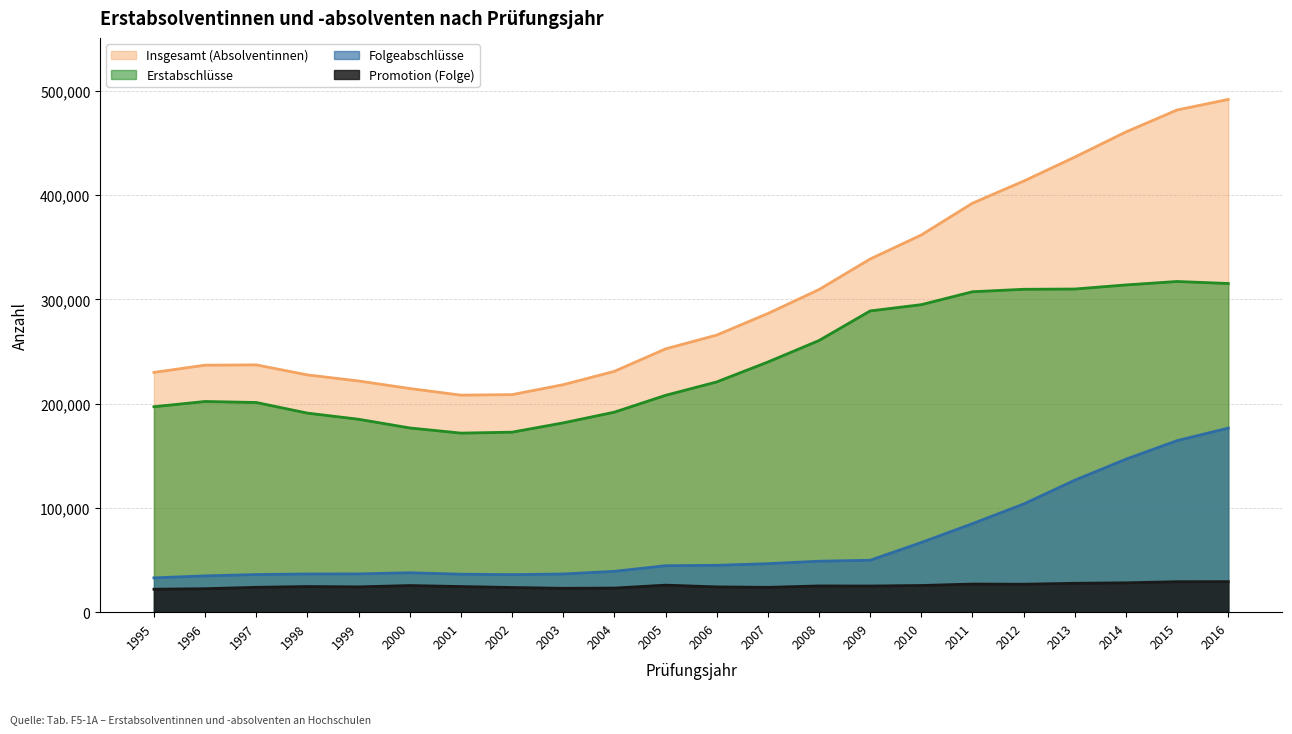

Reading left to right, what are all the values shown in this chart?

Insgesamt (Absolventinnen): 229920	236848	237144	227525	221696	214473	208123	208606	218146	230940	252482	265704	286391	309364	338656	361697	392171	413338	436420	460503	481588	491678
Folgeabschlüsse: 32905	34806	36071	36639	36695	37819	36409	36000	36618	39155	44546	44922	46514	48866	49781	66816	84900	103717	126550	146707	164486	176510
Erstabschlüsse: 197015	202042	201073	190886	185001	176654	171714	172606	181528	191785	207936	220782	239877	260498	288875	294881	307271	309621	309870	313796	317102	315168
Promotion (Folge): 22014	22494	23858	24597	24269	25533	24585	23662	22900	23107	25911	24253	23814	25166	25068	25600	26959	26797	27706	28147	29215	29301